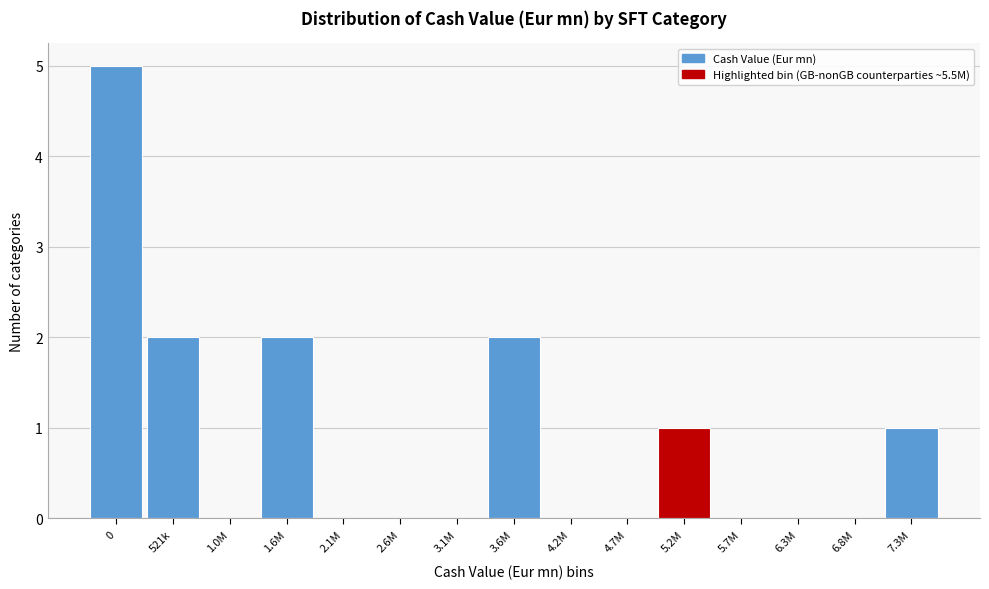

Reading right to left, what are all the values shown in this chart?

7.3M=1	6.8M=0	6.3M=0	5.7M=0	5.2M=1	4.7M=0	4.2M=0	3.6M=2	3.1M=0	2.6M=0	2.1M=0	1.6M=2	1.0M=0	521k=2	0=5